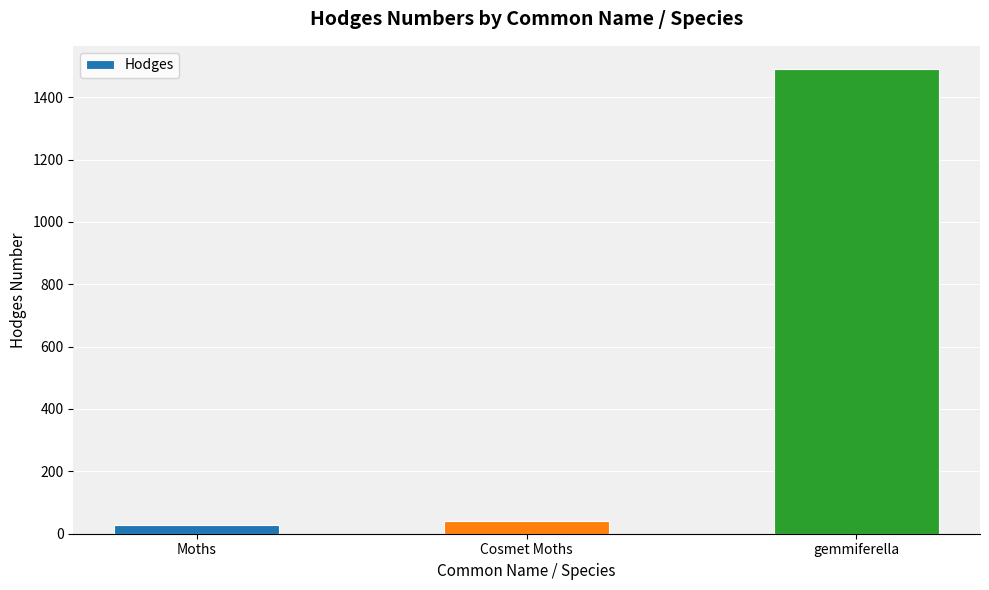

Where is the data nearest to the value 759?

Cosmet Moths